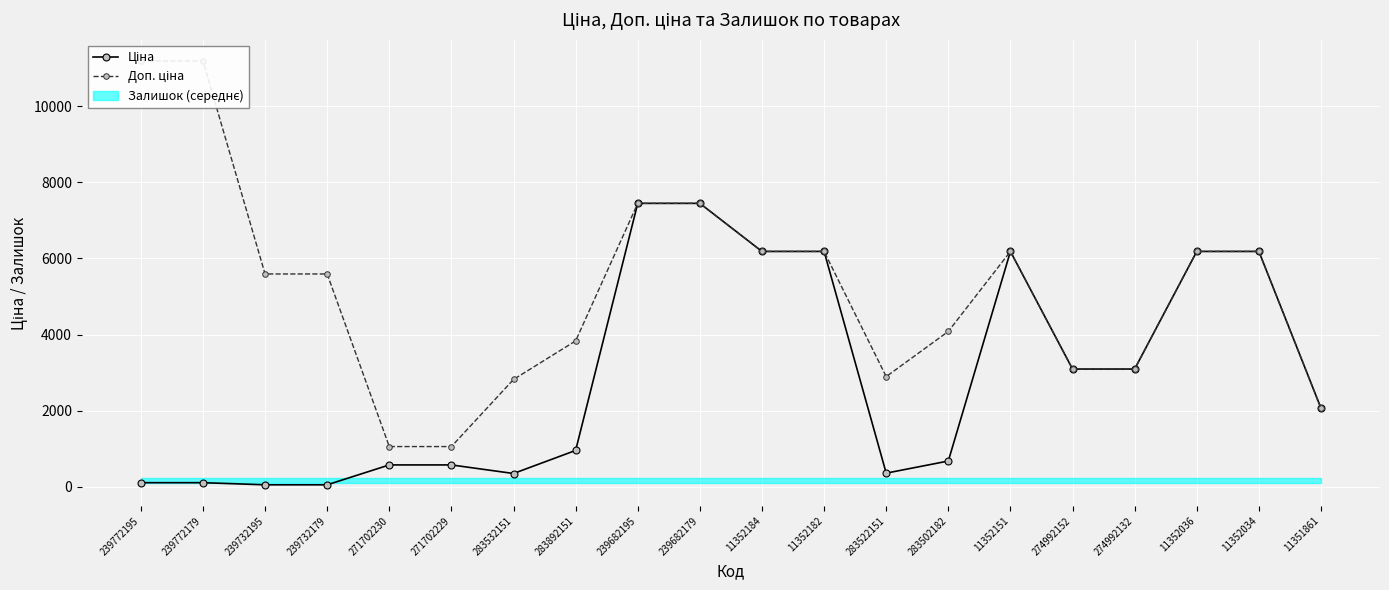

Is it true that Ціна equals 7444.6 at 239682179?

True